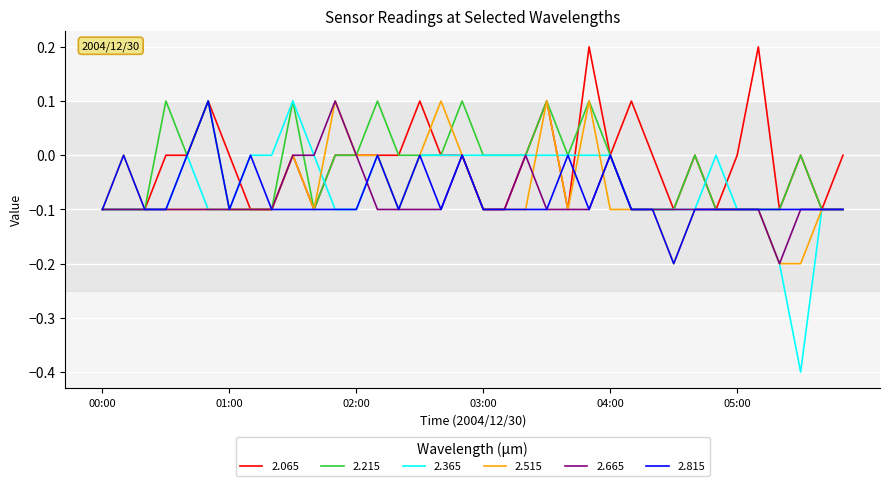

What is the smallest value displayed?

-0.4